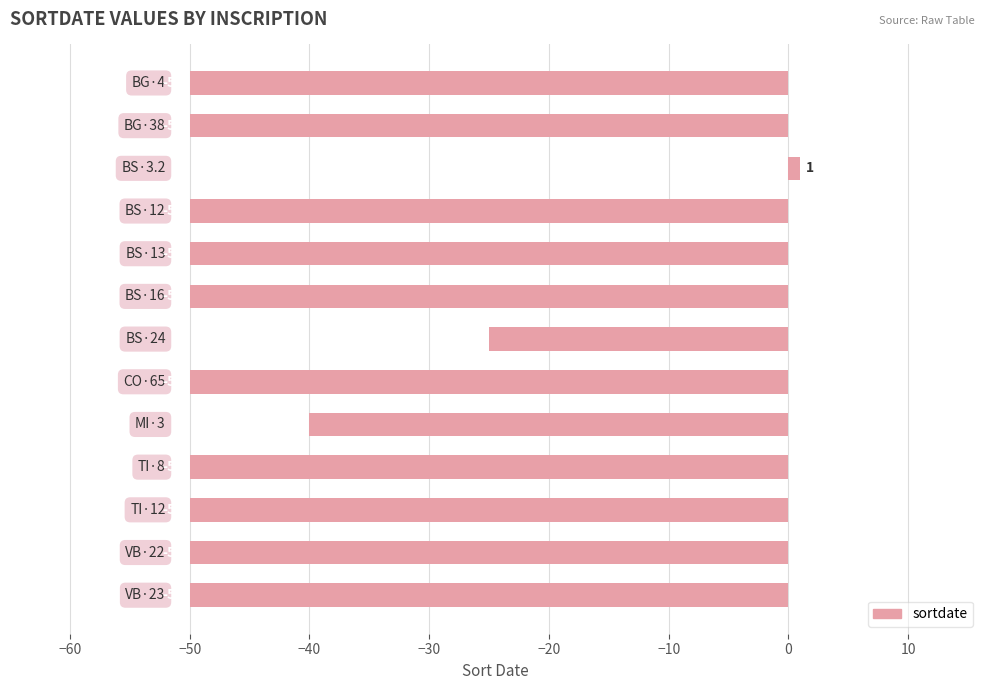

Reading top to bottom, list all the values displayed in this chart.

-50	-50	1	-50	-50	-50	-25	-50	-40	-50	-50	-50	-50